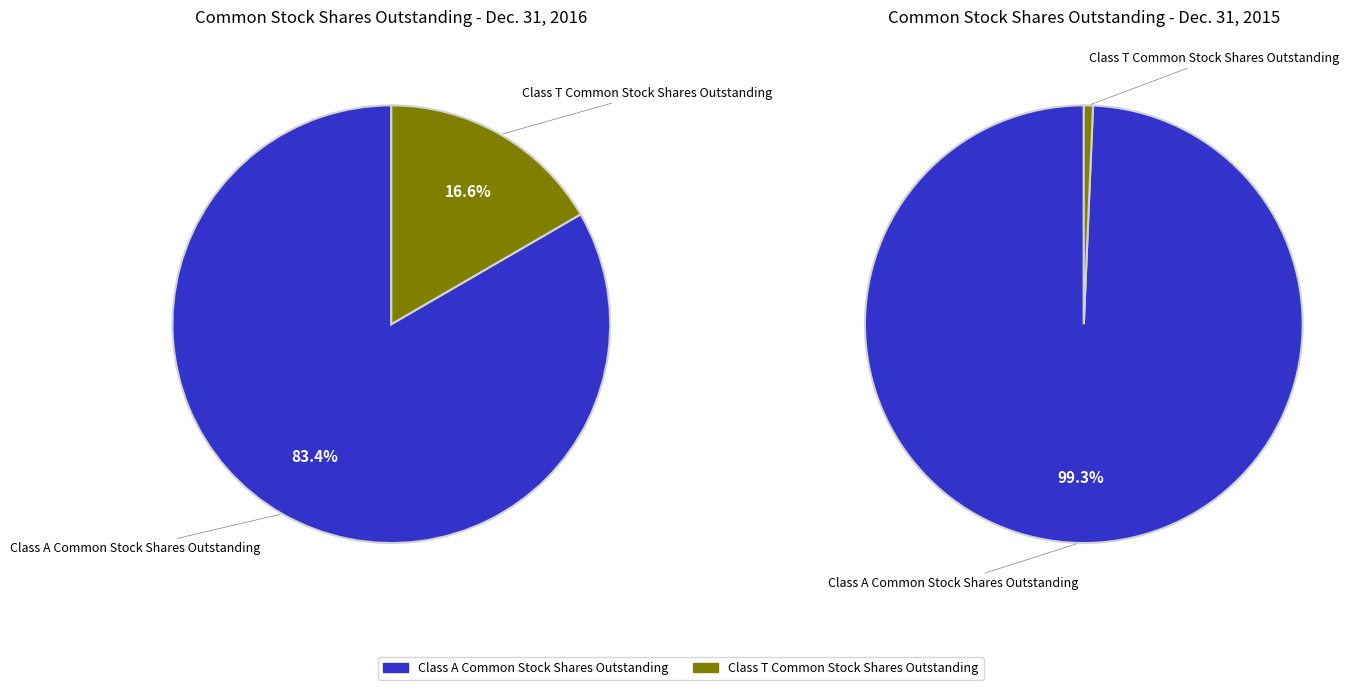

What is the spread (max minus min) of values at Class A Common Stock Shares Outstanding?

5931007